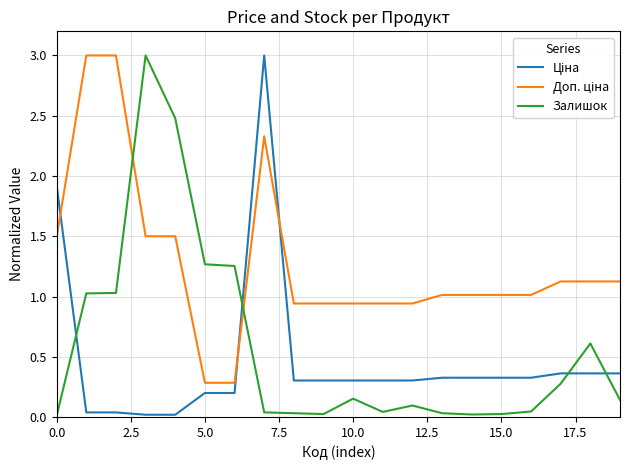

What is the difference between the maximum and minimum values in the Залишок series?

3.0